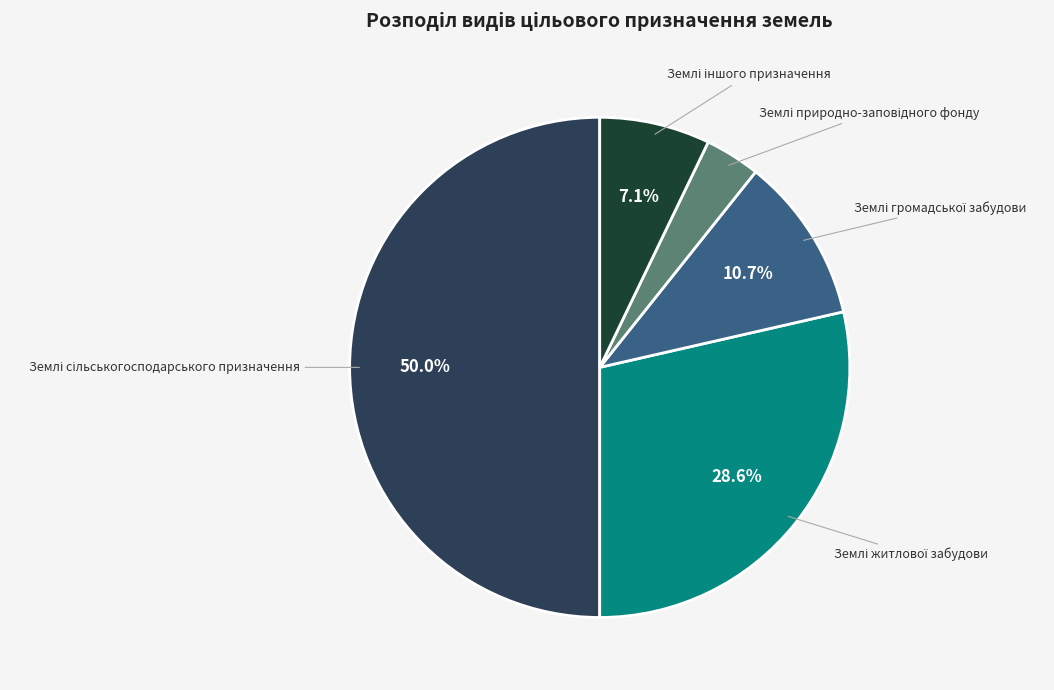

How many segments does this pie chart have?

5